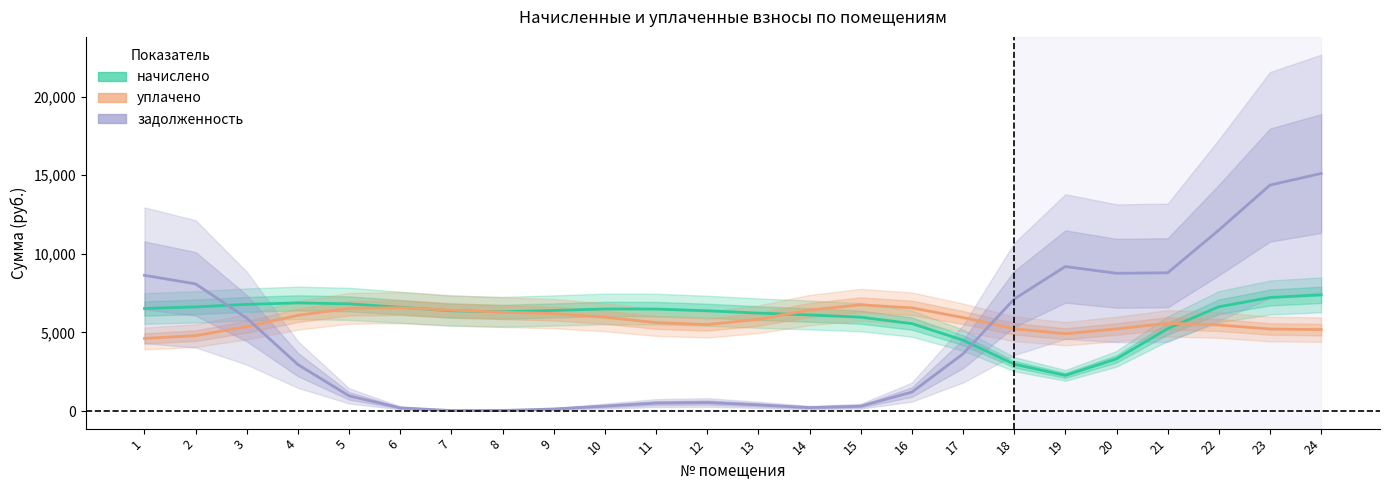

In начислено, how many points are higher than both neighbors (excluding endpoints)?

2